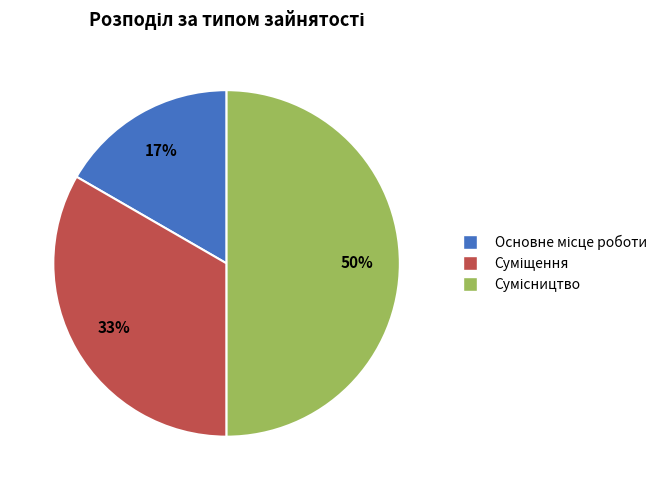

To the nearest percent, what is the difference between the largest and smallest slice percentages?

33%